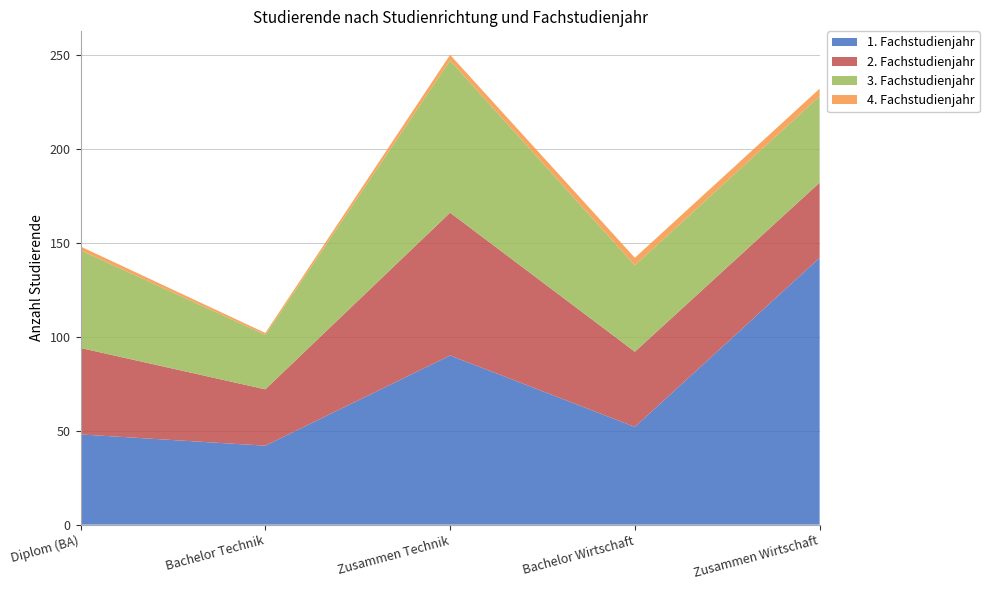

Reading left to right, list all the values displayed in this chart.

1. Fachstudienjahr: Diplom (BA)=48	Bachelor Technik=42	Zusammen Technik=90	Bachelor Wirtschaft=52	Zusammen Wirtschaft=142
2. Fachstudienjahr: Diplom (BA)=46	Bachelor Technik=30	Zusammen Technik=76	Bachelor Wirtschaft=40	Zusammen Wirtschaft=40
3. Fachstudienjahr: Diplom (BA)=52	Bachelor Technik=29	Zusammen Technik=81	Bachelor Wirtschaft=46	Zusammen Wirtschaft=46
4. Fachstudienjahr: Diplom (BA)=2	Bachelor Technik=1	Zusammen Technik=3	Bachelor Wirtschaft=4	Zusammen Wirtschaft=4